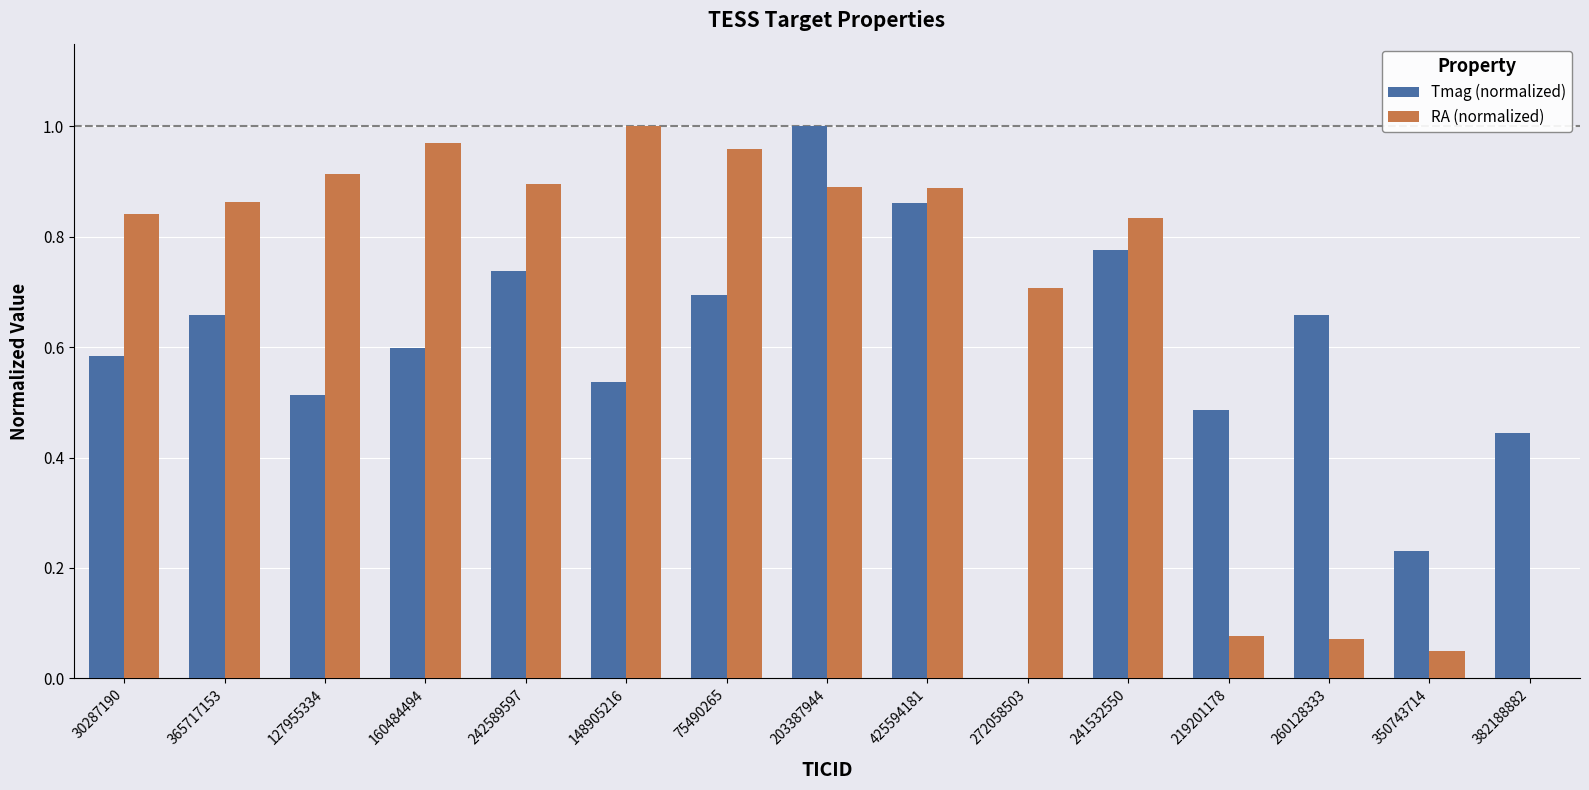

The Tmag (normalized) series shows 0.6 at 30287190. True or false?

True